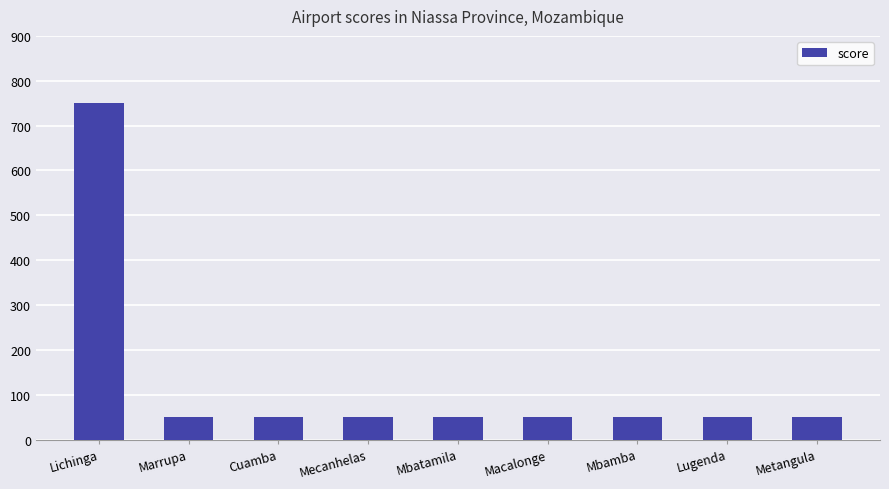

What is the ratio of the value at Lichinga to the value at Marrupa?

15.0